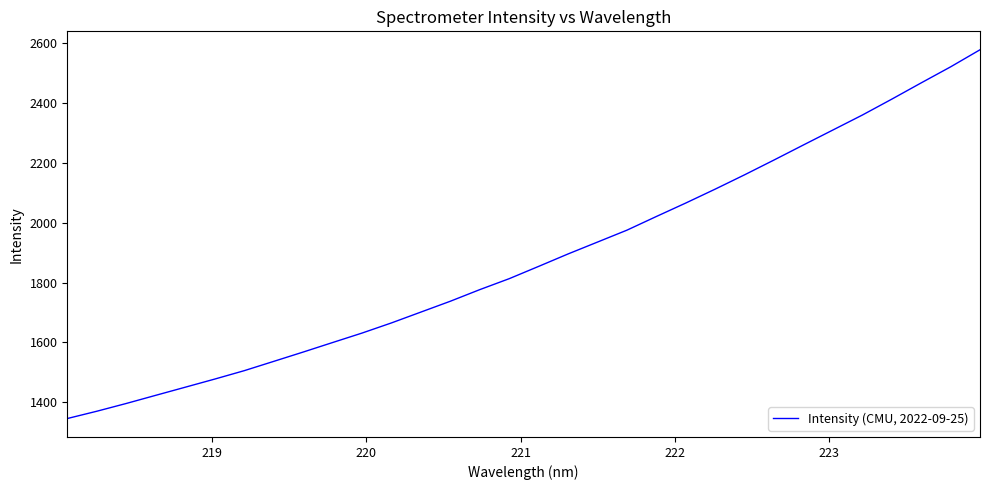

What is the difference between the maximum and minimum values?

1233.2